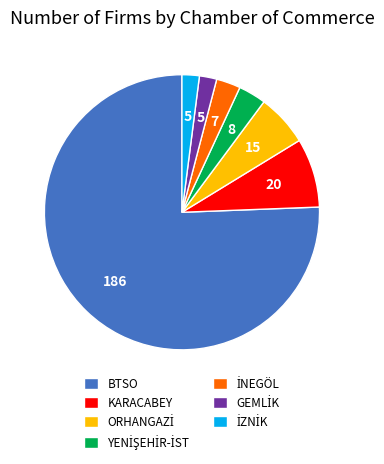

Is it true that BTSO is 76% of the pie?

True